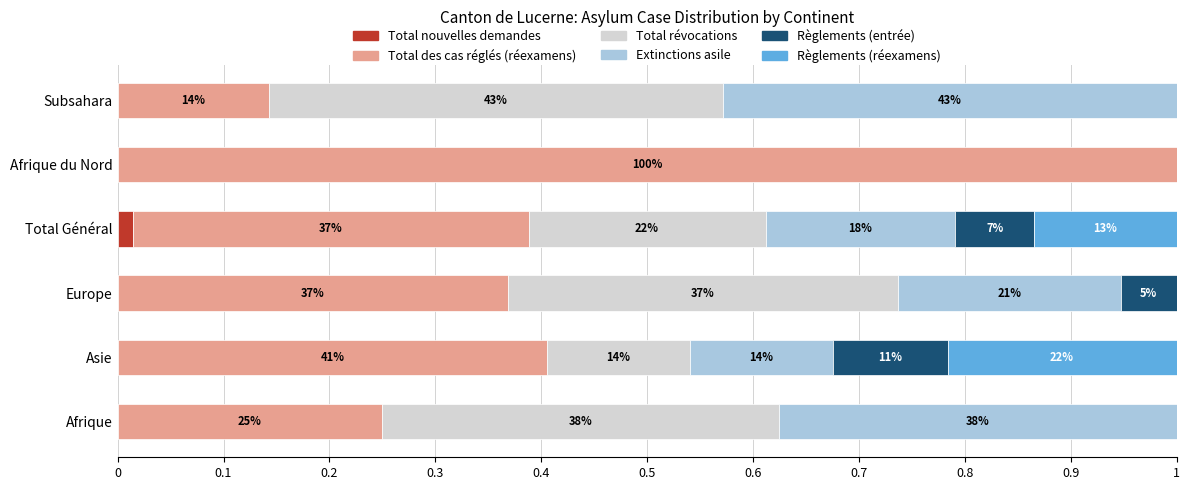

List the series in order of their peak value, lowest first.

Total nouvelles demandes, Règlements (entrée), Règlements (réexamens), Total révocations, Extinctions asile, Total des cas réglés (réexamens)